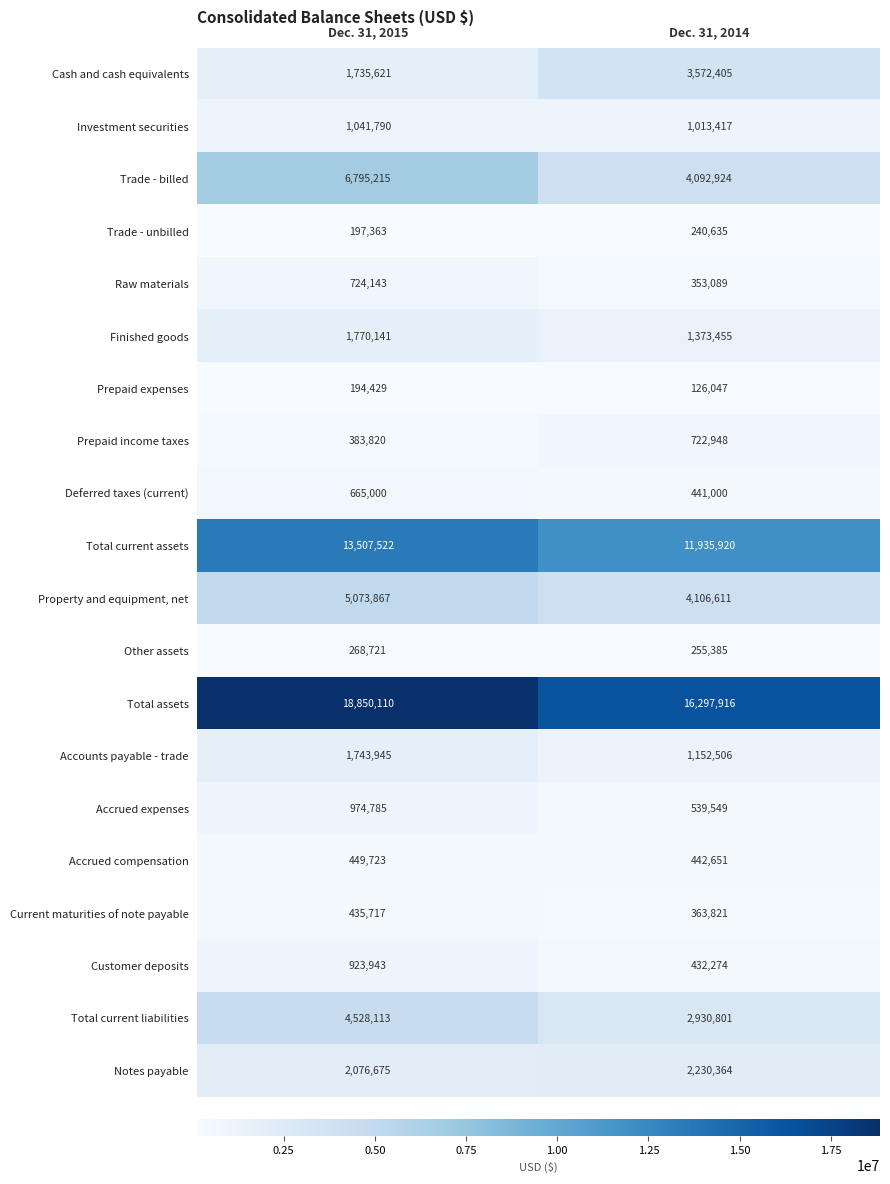

At how many categories does at least one series exceed 6345296?

2